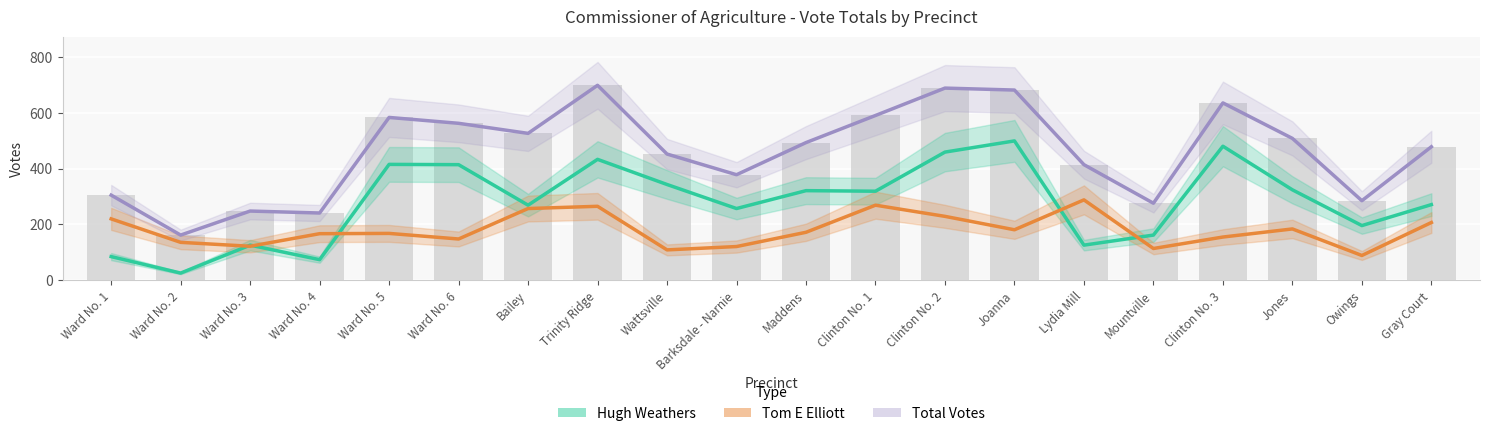

What is the difference between the maximum and minimum values in the Total series?

536